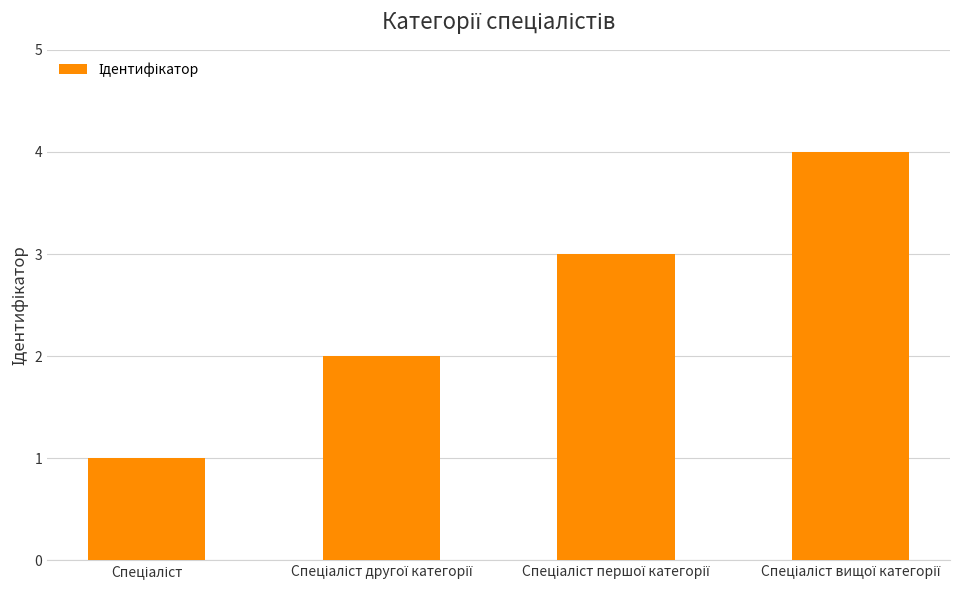

Reading right to left, list all the values displayed in this chart.

4	3	2	1